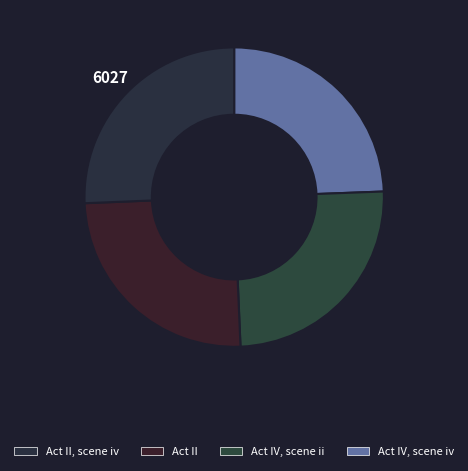

How many segments does this pie chart have?

4